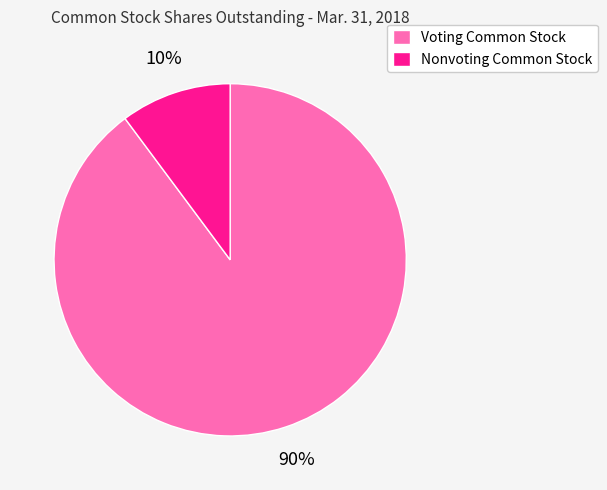

To the nearest percent, what percentage of the pie is Nonvoting Common Stock?

10%